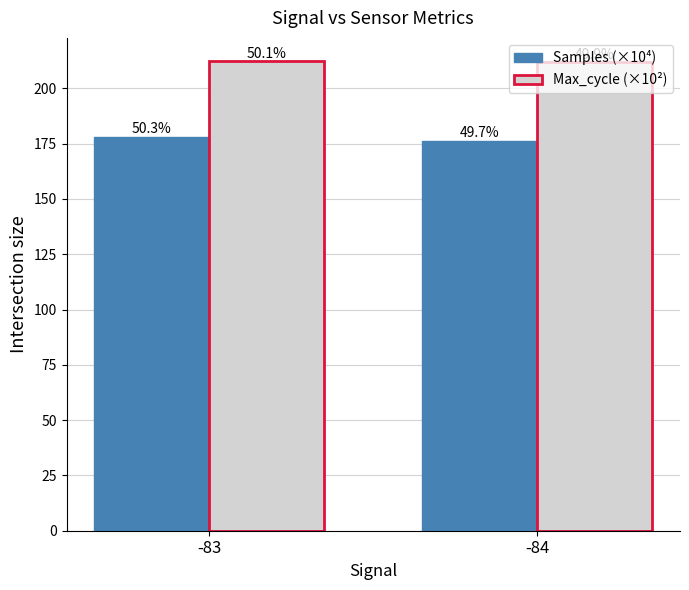

What are all the series names shown in the legend?

Samples (×10⁴), Max_cycle (×10²)